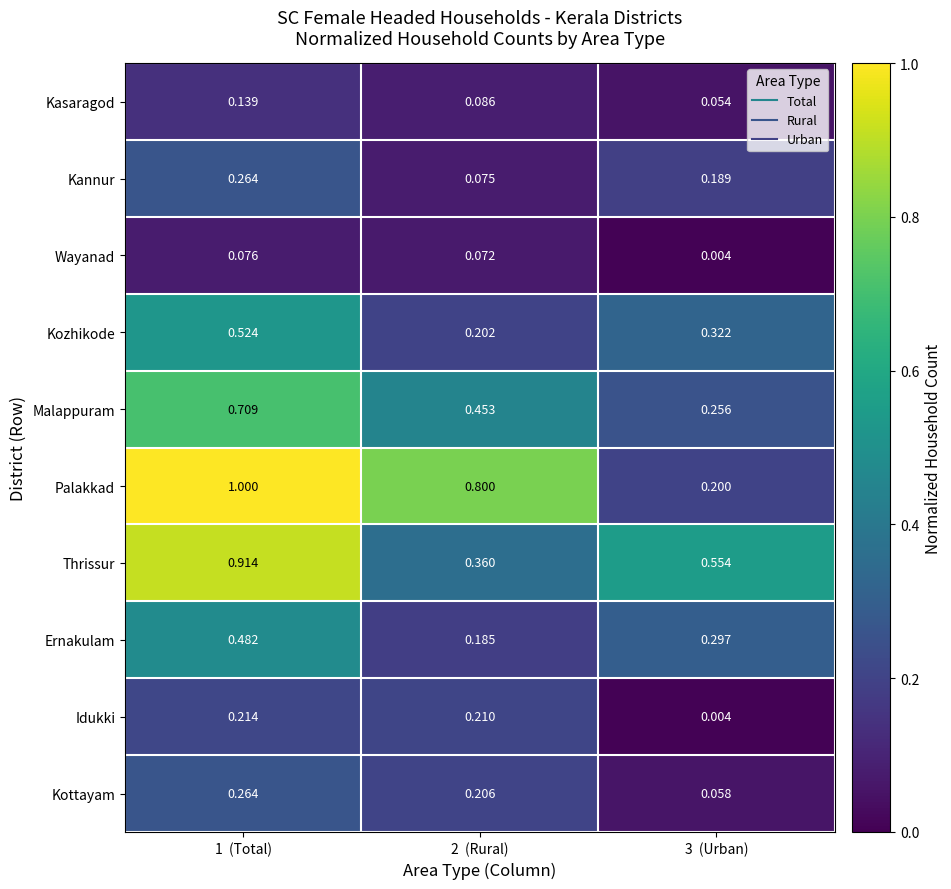

Is the value of Kannur at 3  (Urban) greater than the value of Malappuram at 3  (Urban)?

No